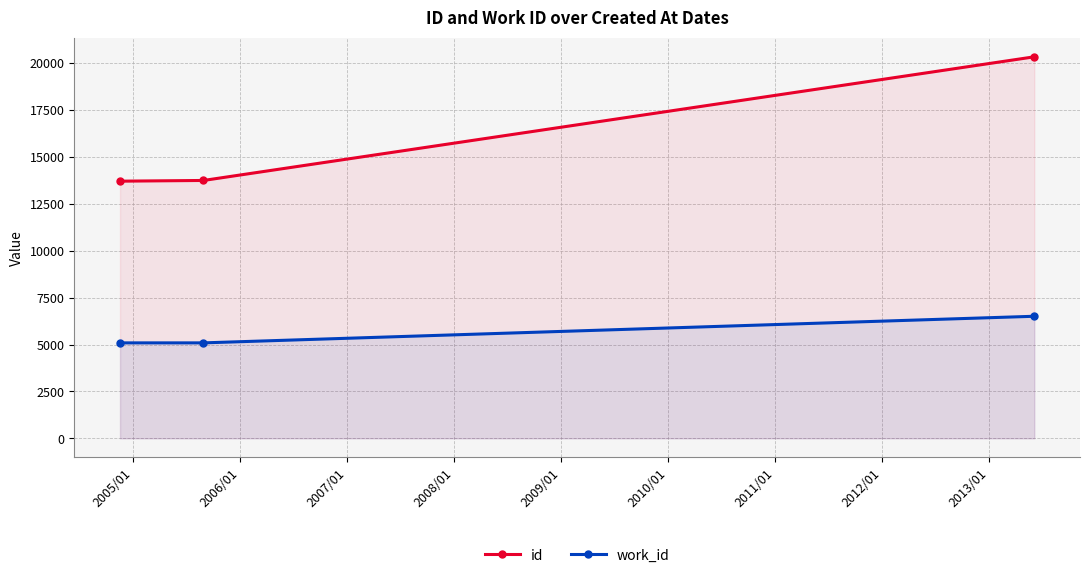

Rank the series by their average value, from highest to lowest.

id, work_id